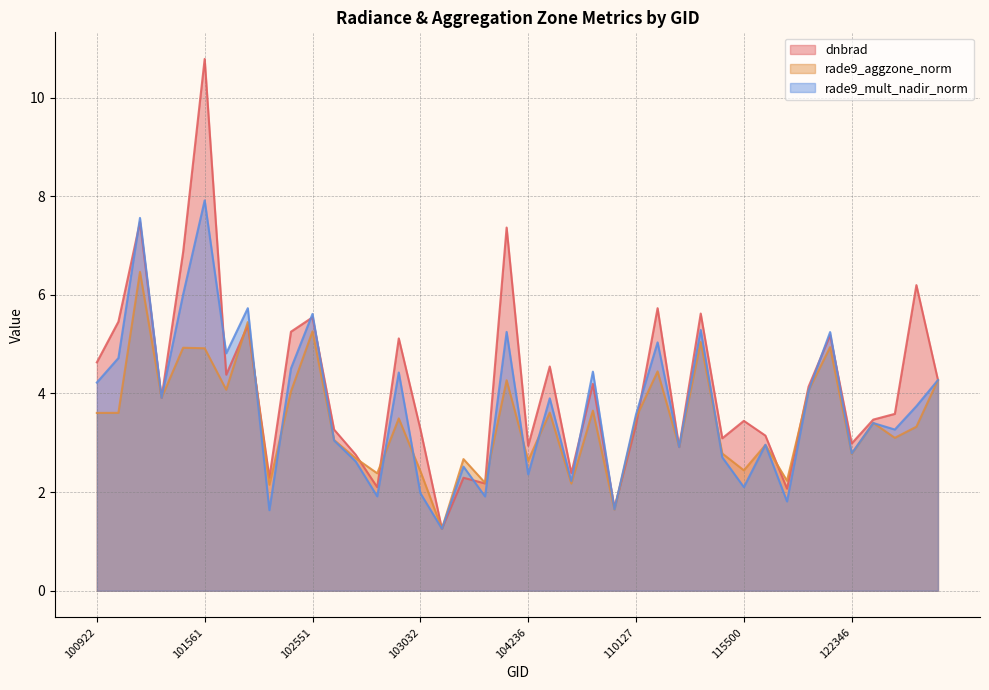

Between 122178 and 131048, which is larger?

131048